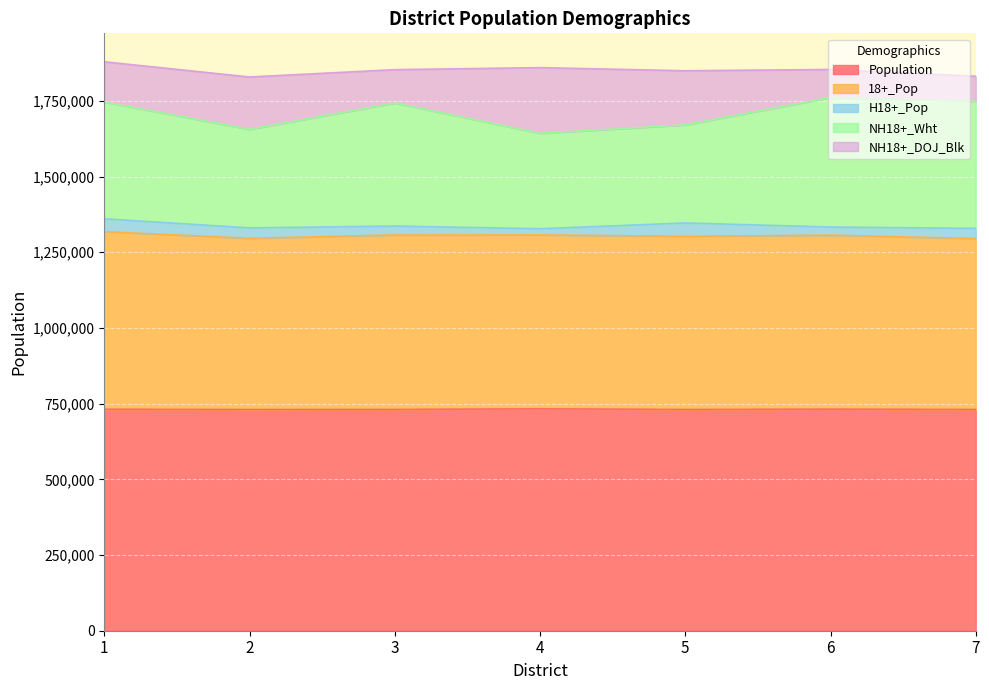

What is the maximum value shown in the chart?

732994